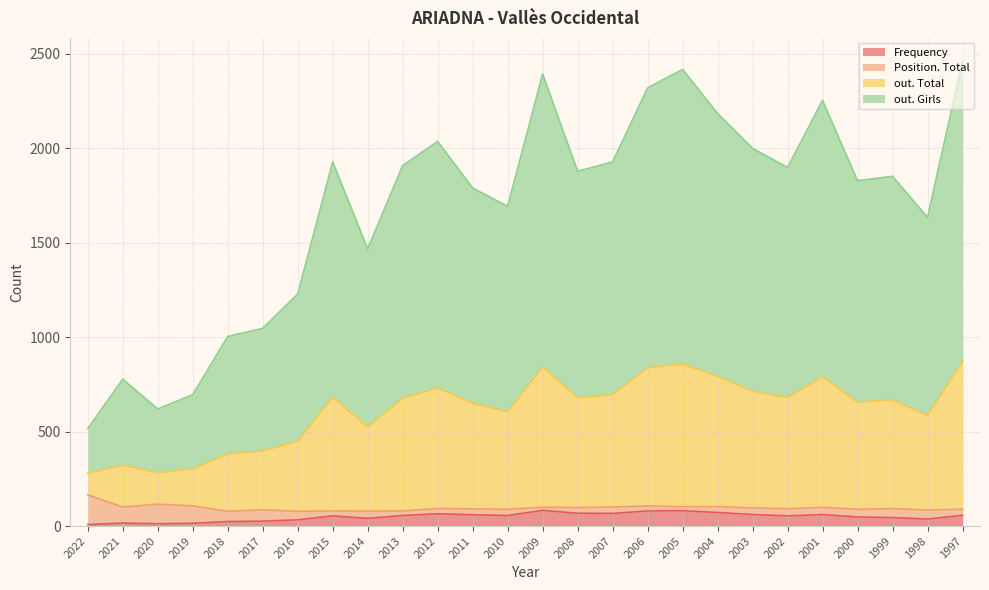

The value of Frequency at 2020 is 12. True or false?

True